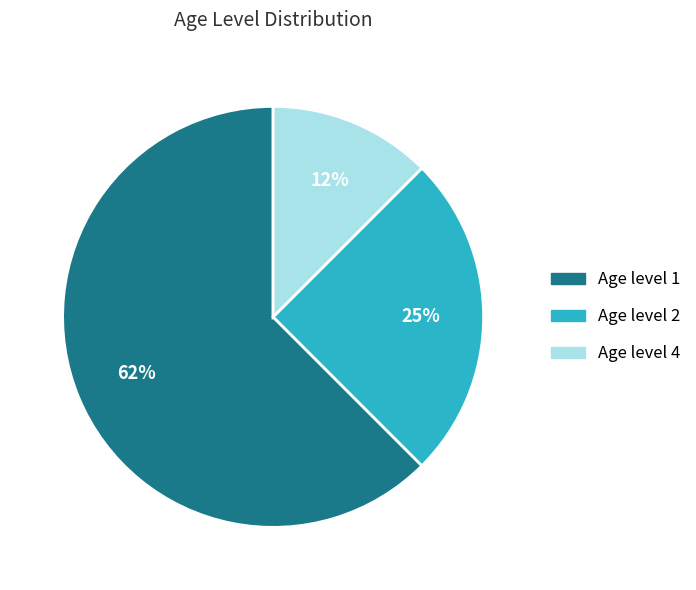

Does any single category account for the majority?

Yes